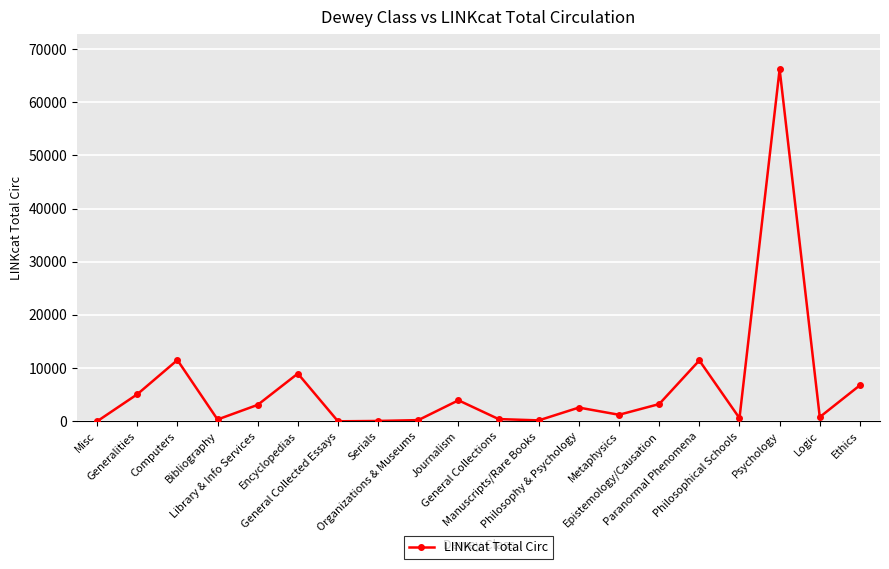

What is the change in value from Manuscripts/Rare Books to Philosophy & Psychology?

+2406